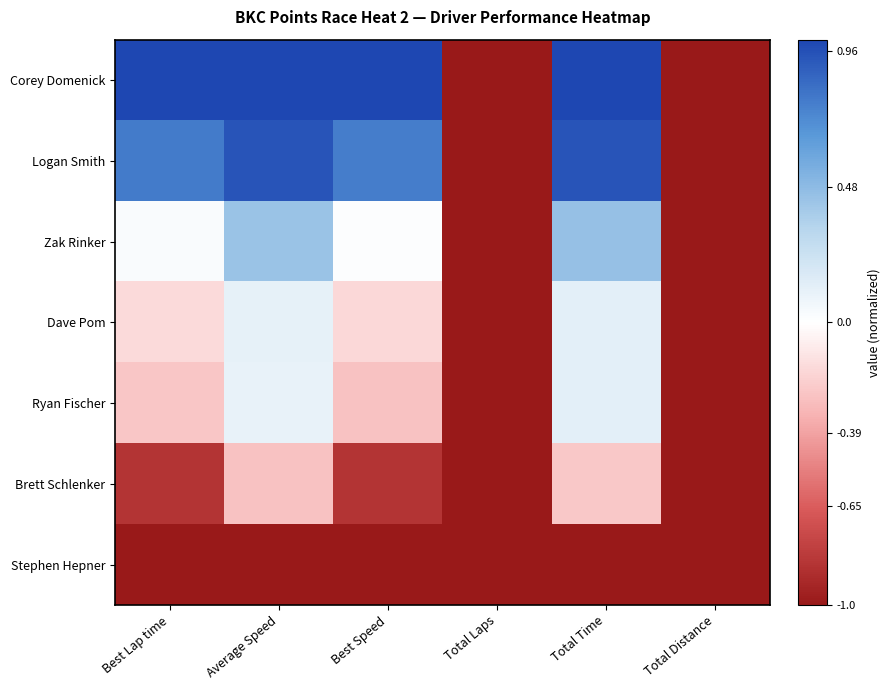

Which category has the lowest value across all series?

Total Laps